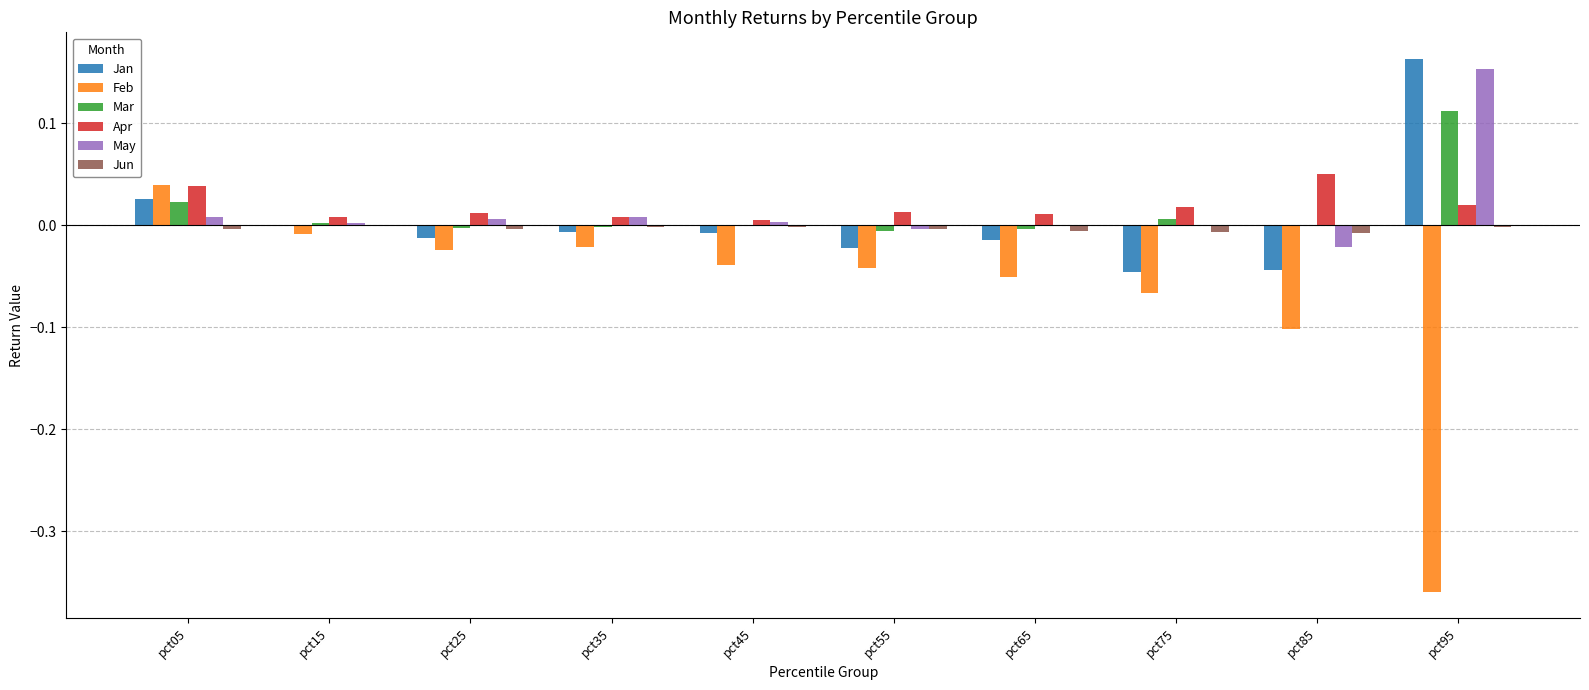

How many data points does each series have?

10